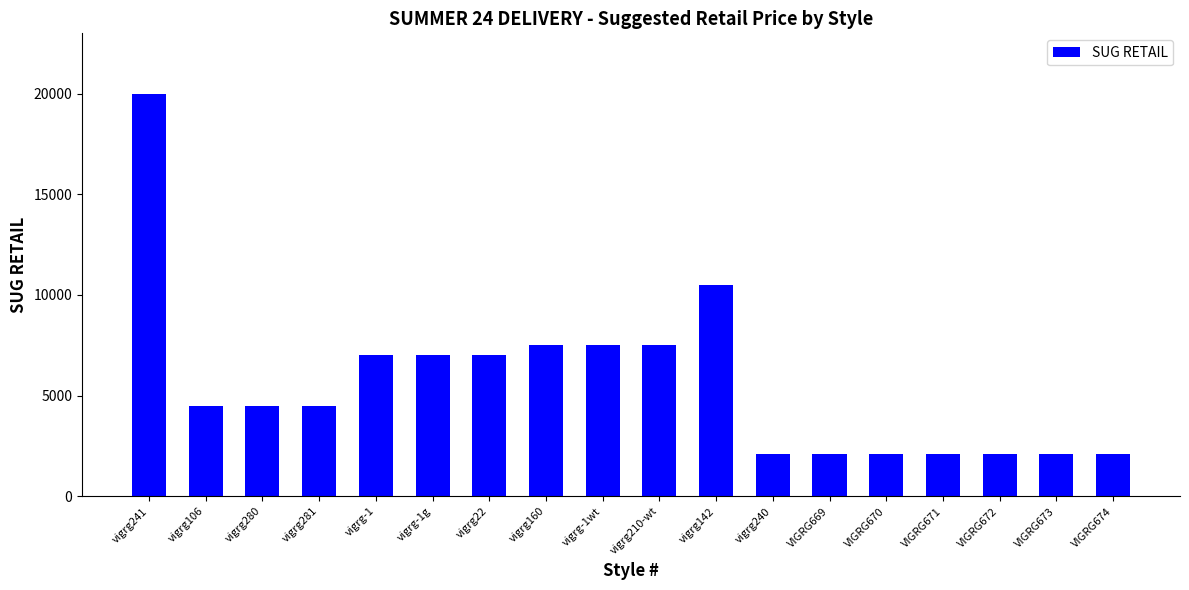

What is the greatest value displayed?

20000